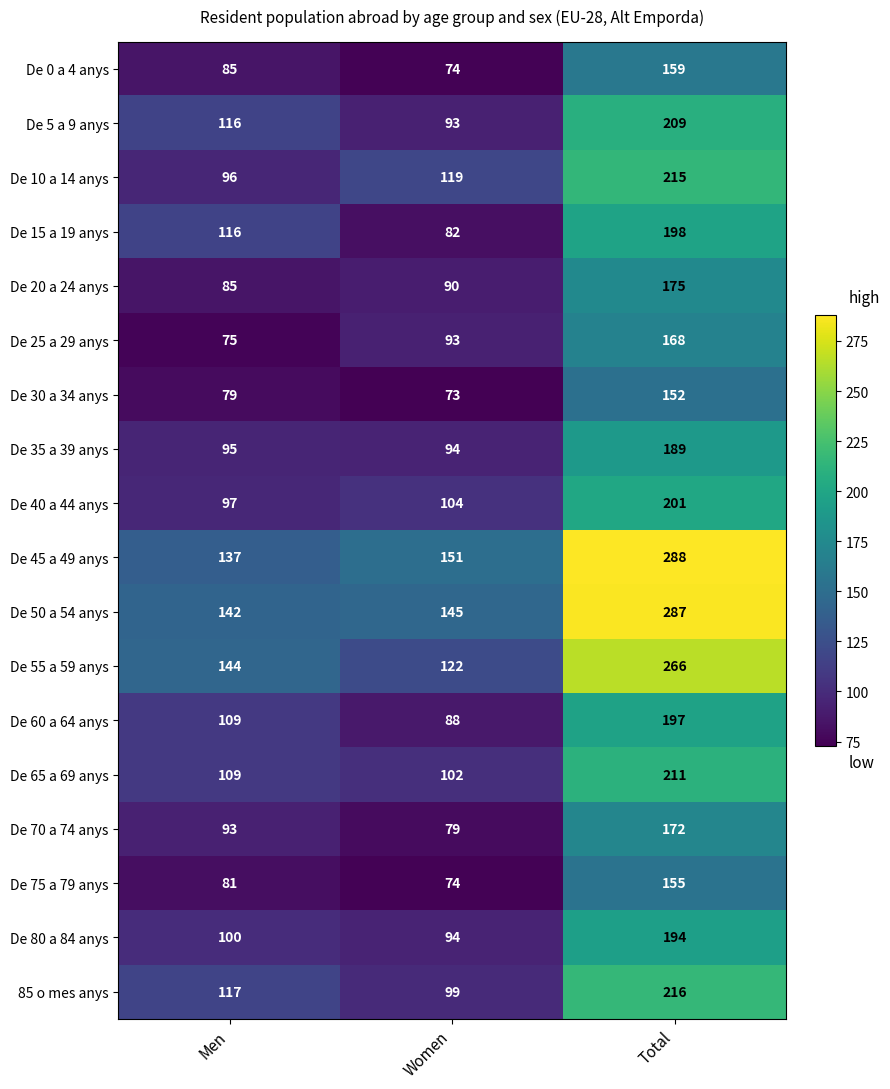

What is the total value across all series at Total?

3652